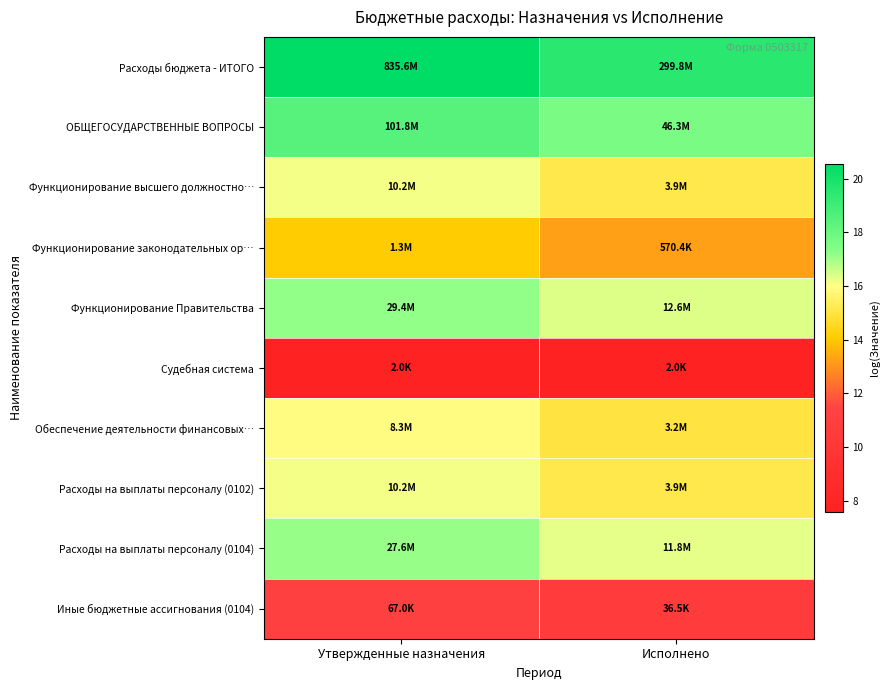

What is the difference between the highest and lowest values at Исполнено?

11.9